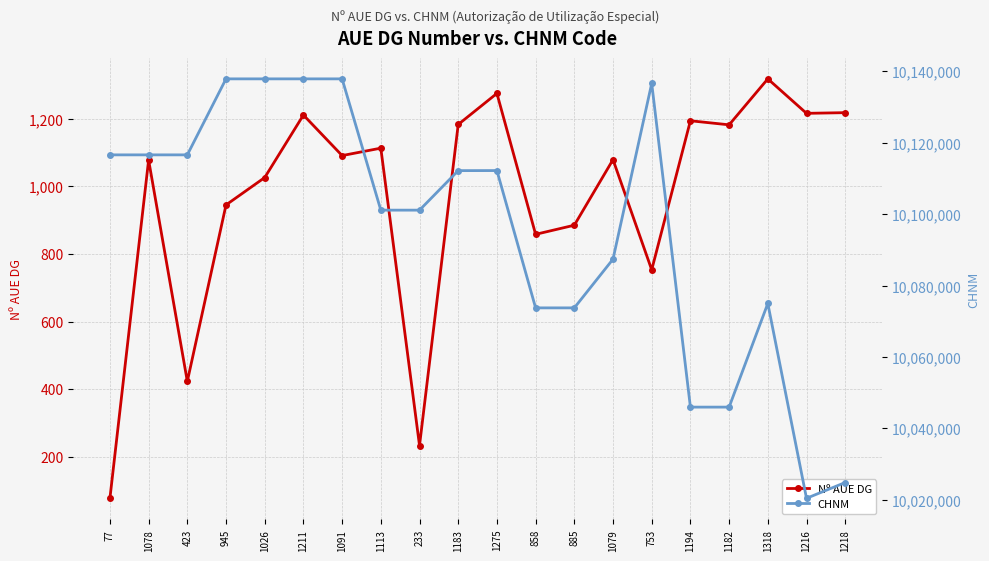

How many lines are shown in the chart?

2